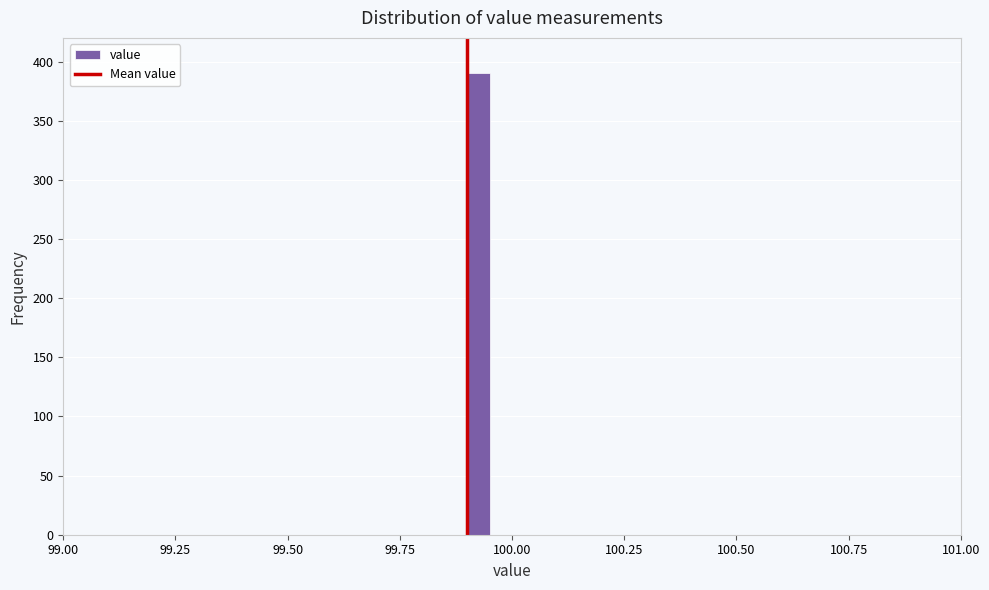

Around what value on the x-axis is the tallest bar? Give the approximate position of its centre, as read against the axis.

99.95